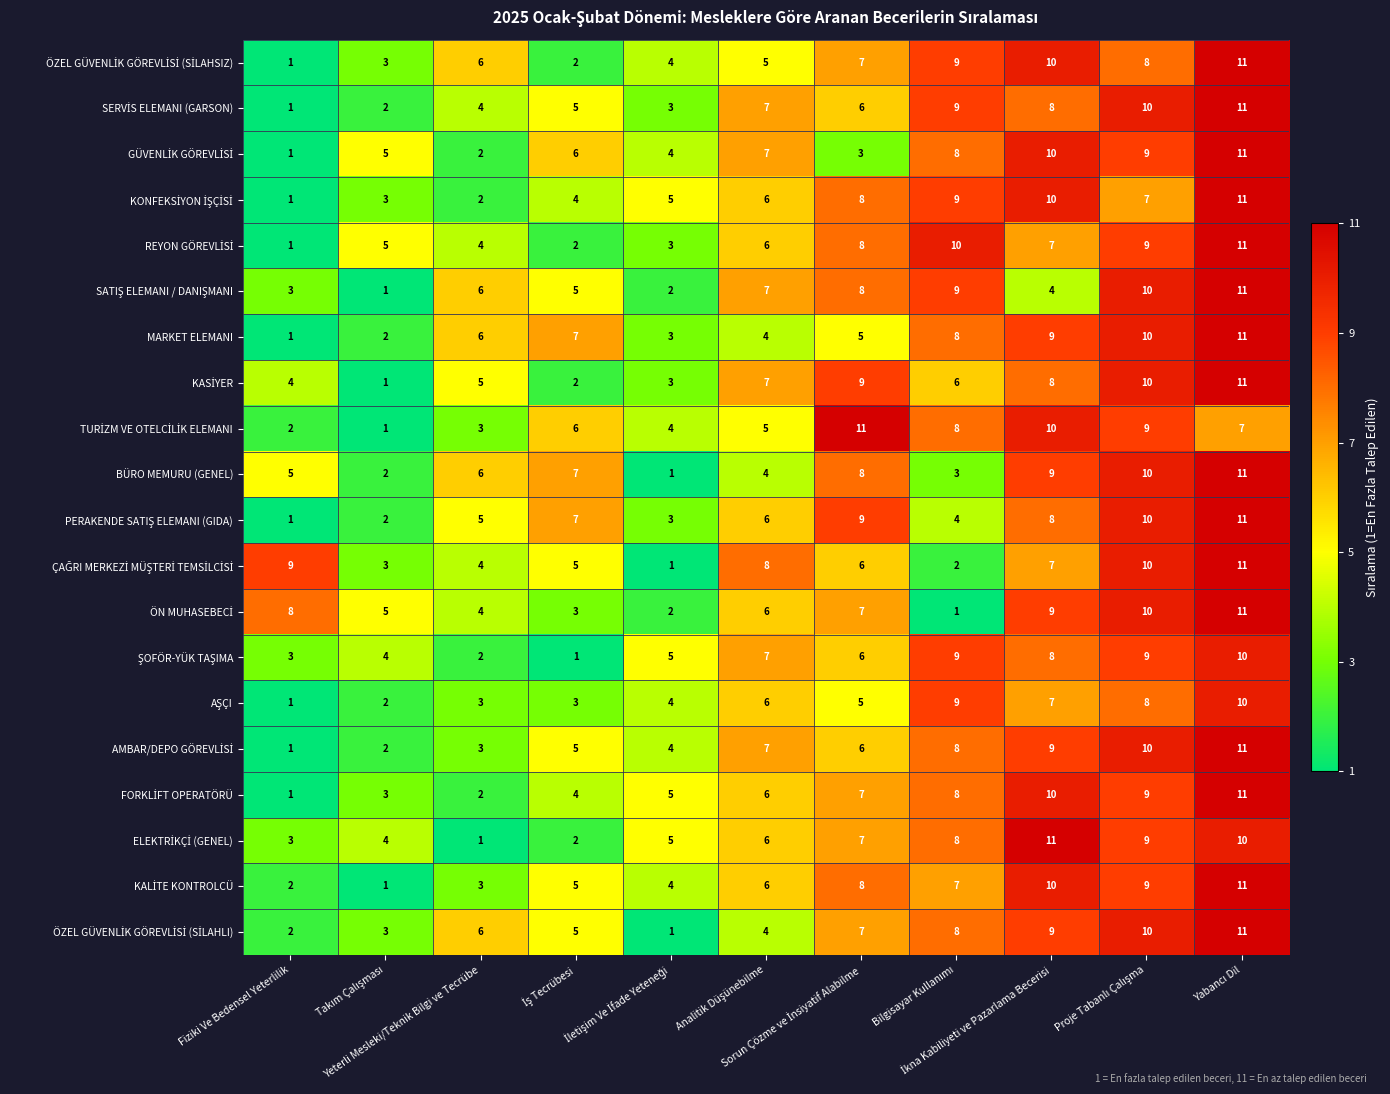

What is the maximum value shown in the chart?

11